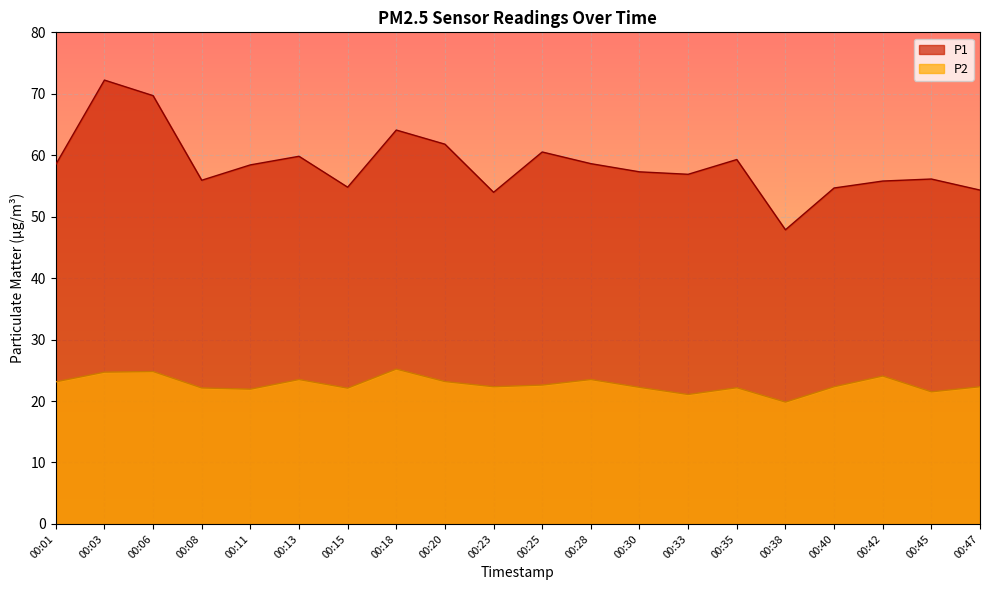

Between 00:33 and 00:45, which series saw the biggest shift?

P1